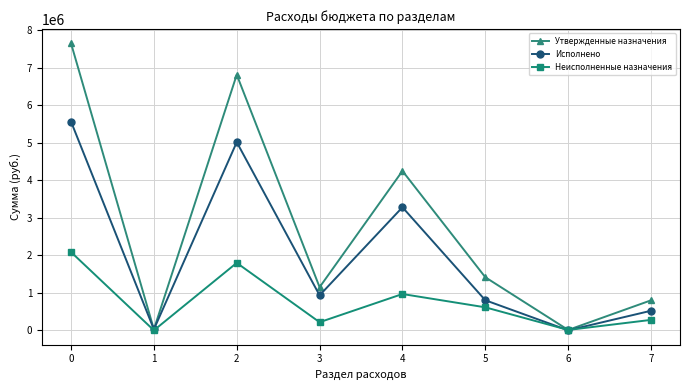

True or false: Утвержденные назначения has more than 1 interior local peaks.

True